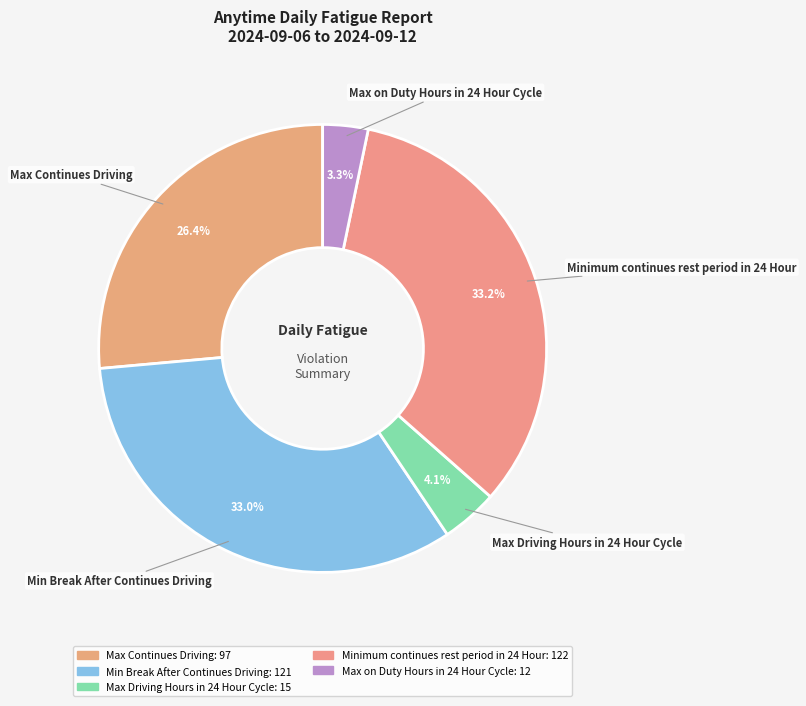

Which has a higher value, Max Driving Hours in 24 Hour Cycle or Minimum continues rest period in 24 Hour?

Minimum continues rest period in 24 Hour